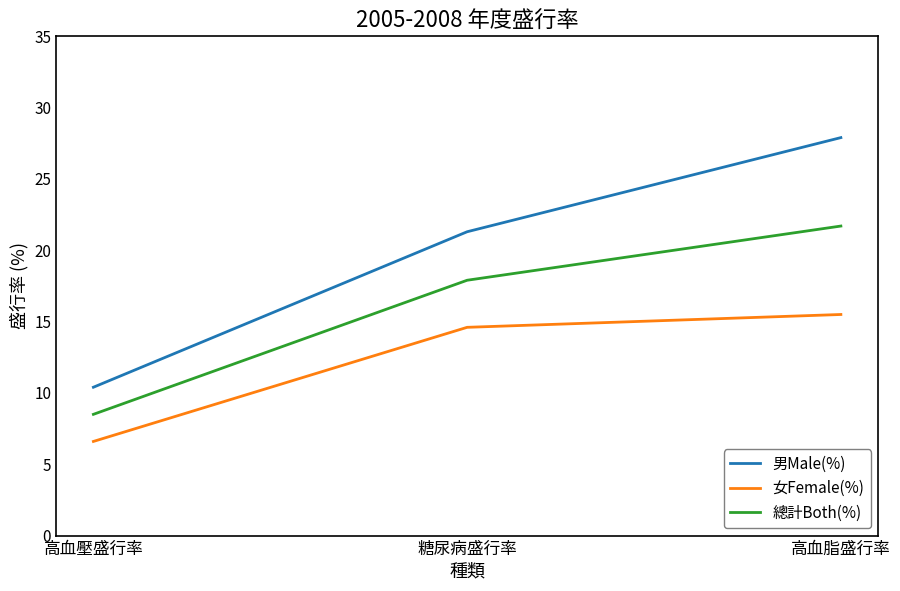

What is the average value of the 男Male(%) series?

19.9